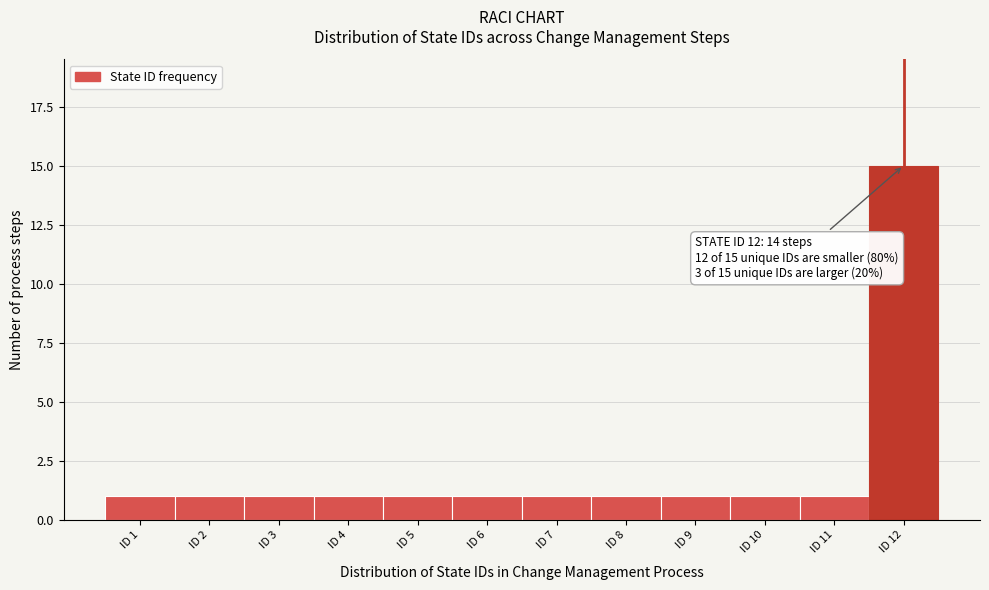

Which range on the x-axis has the tallest bar?

11.5 to 12.5